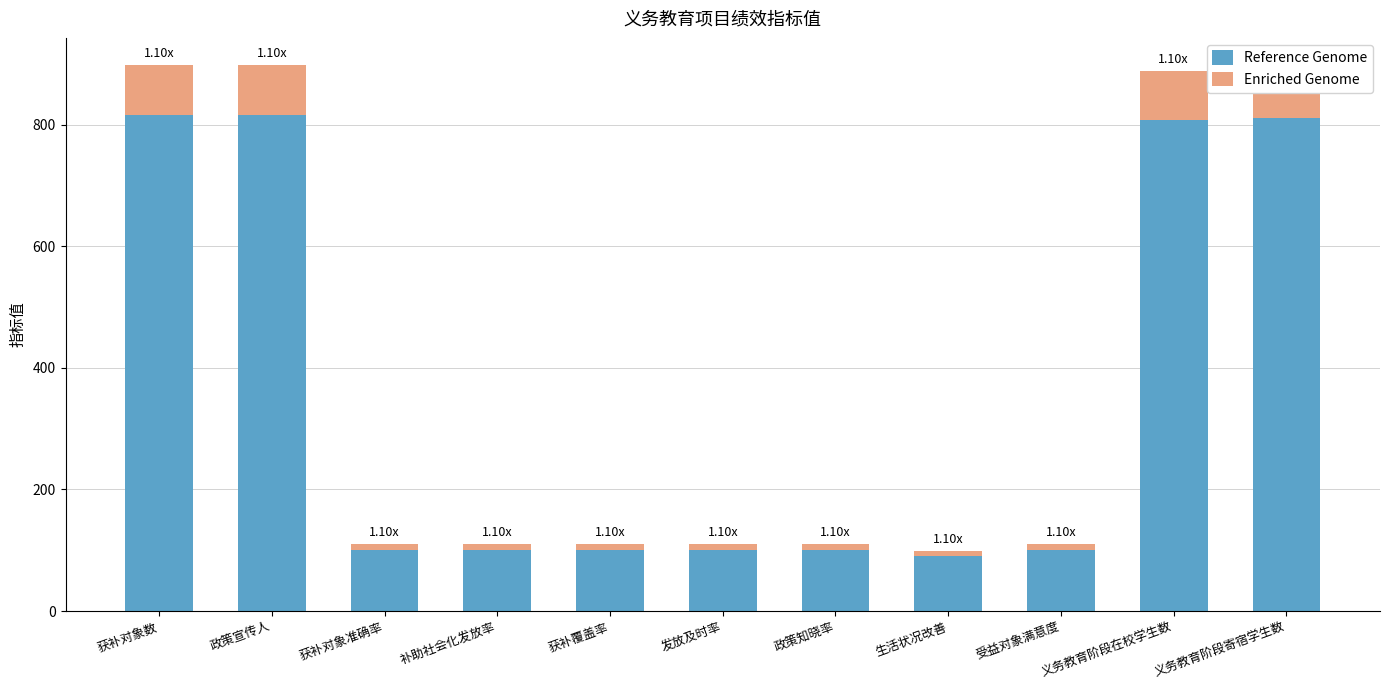

What is the total value across all series at 义务教育阶段在校学生数?

888